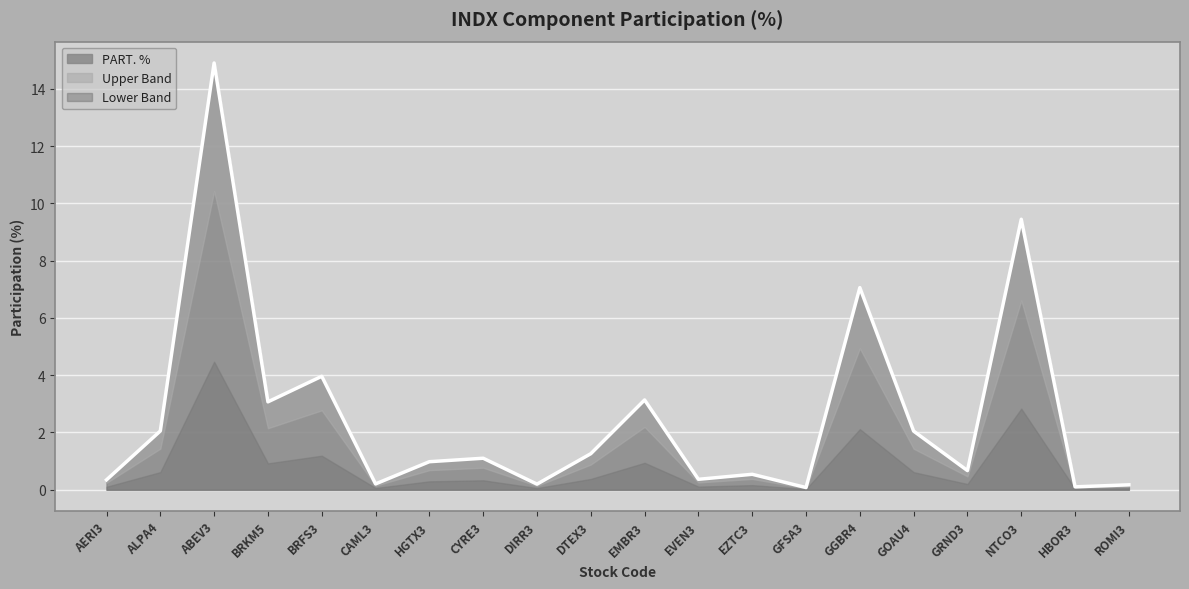

What is the sum of the values at BRFS3 and AERI3?

4.3